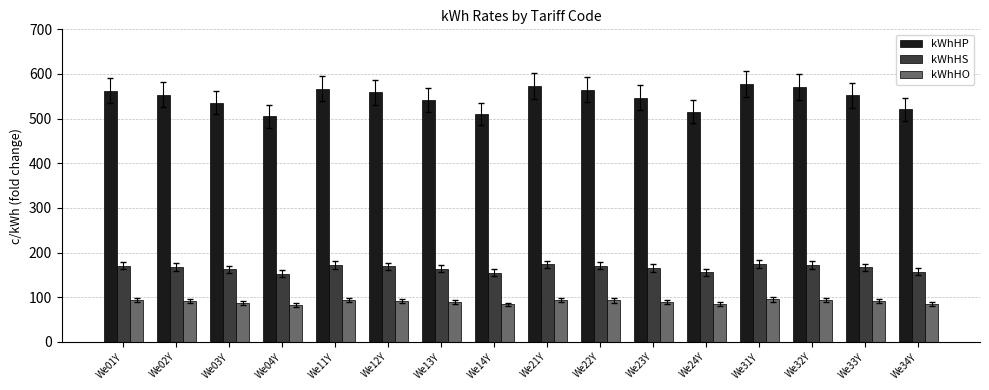

What is the difference between the maximum and minimum values in the kWhHS series?

22.2